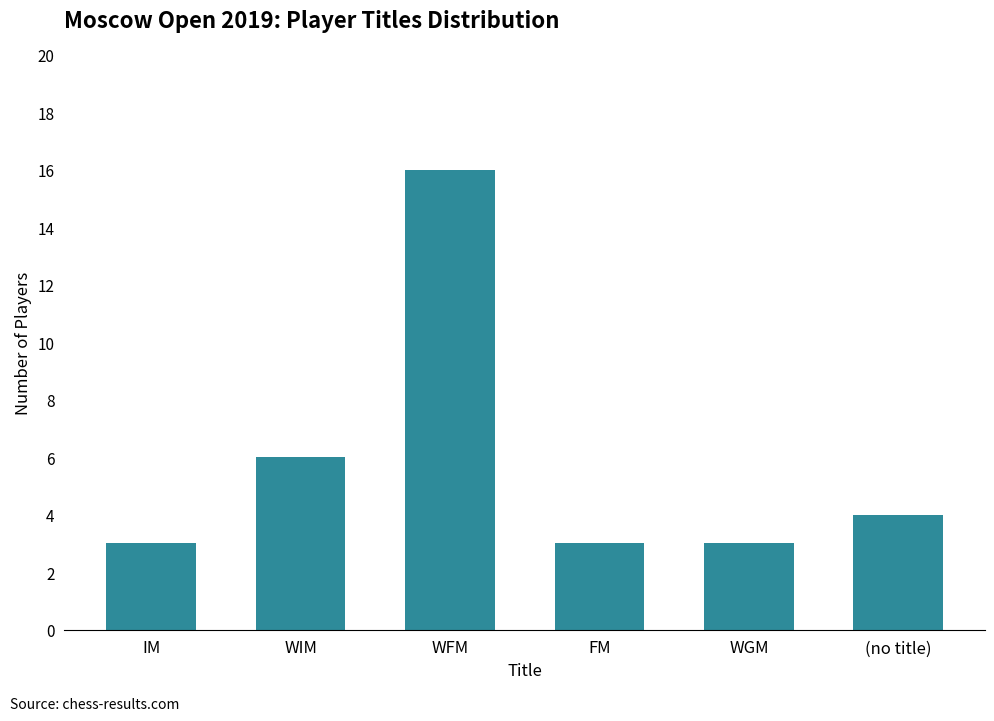

What is the difference between the values at WGM and (no title)?

1